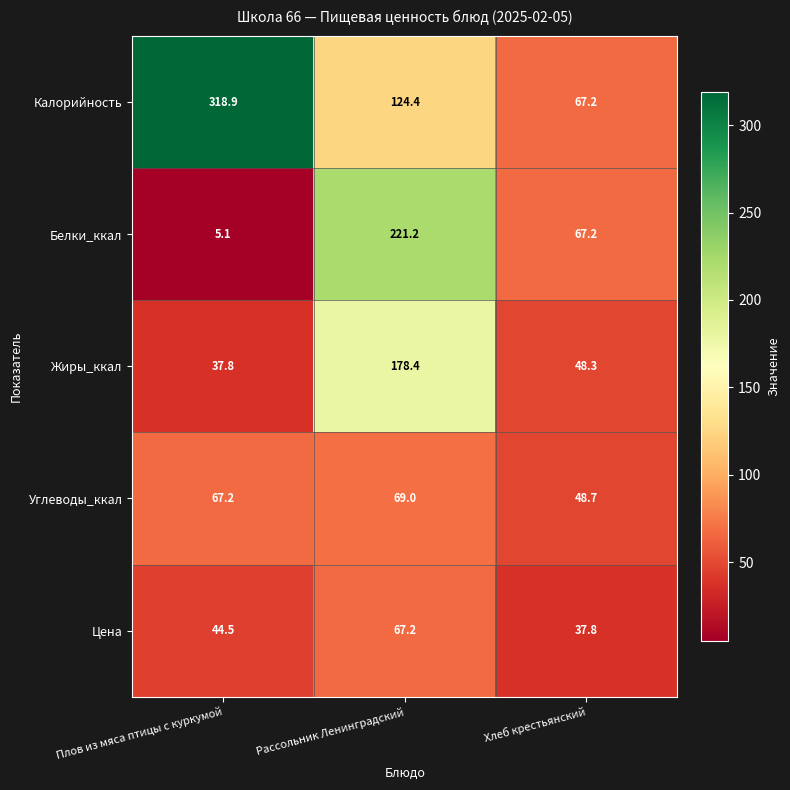

Which series has the widest spread of values?

Калорийность